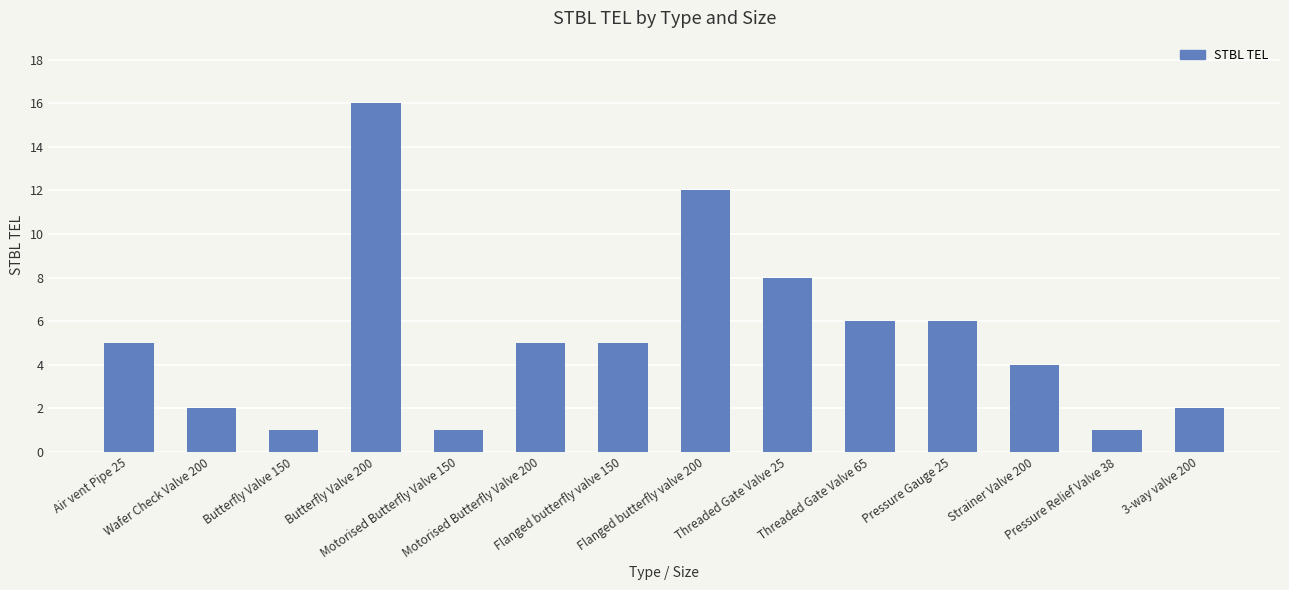

At which label is the value closest to 8?

Threaded Gate Valve 25